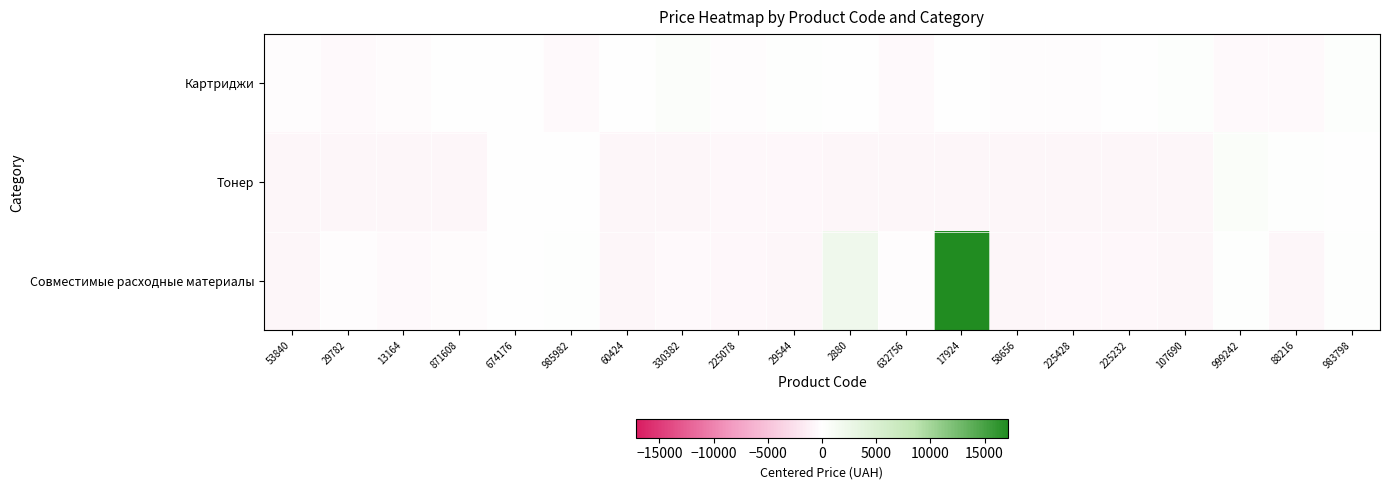

Rank the series by their maximum value, from lowest to highest.

Картриджи, Тонер, Совместимые расходные материалы